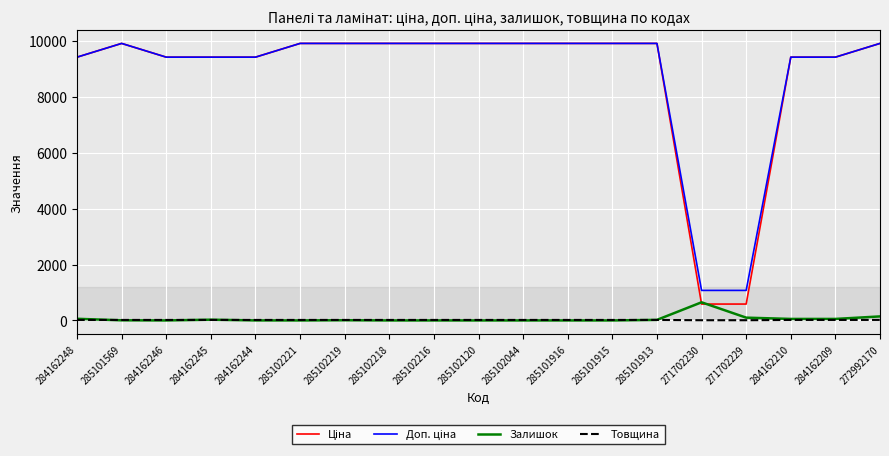

True or false: Залишок has a value of 20.0 at 285101913.

True